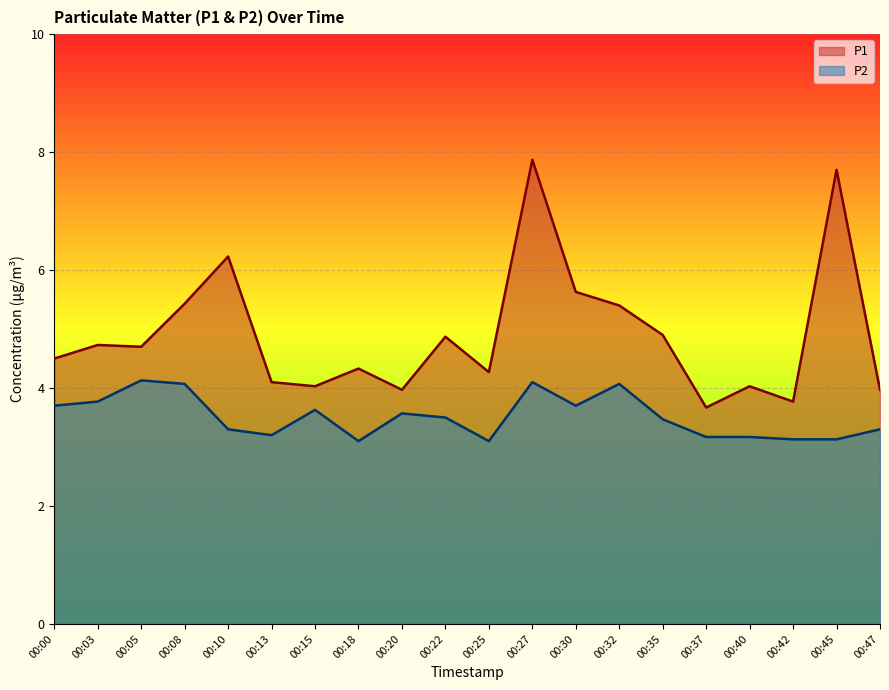

What is the minimum value shown in the chart?

3.1